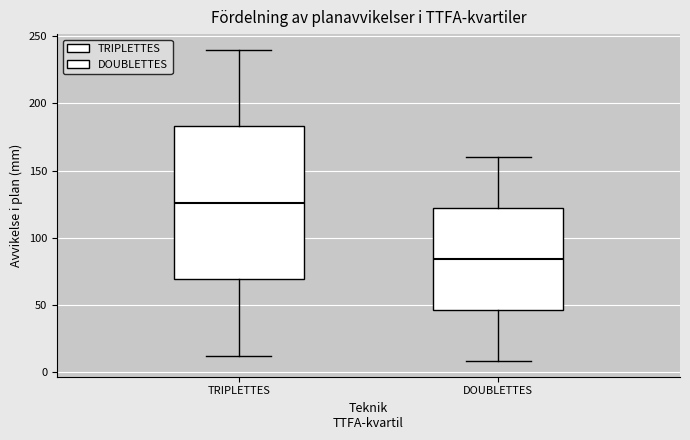

Reading left to right, read every box against the y-axis: the position of its median line, the range the box covers, and the ends of its whiskers. The values are not printed on the chart, so give them approximately, as read against the axis.

TRIPLETTES: median 125, box 70 to 185, whiskers 10 to 240
DOUBLETTES: median 85, box 45 to 120, whiskers 10 to 160